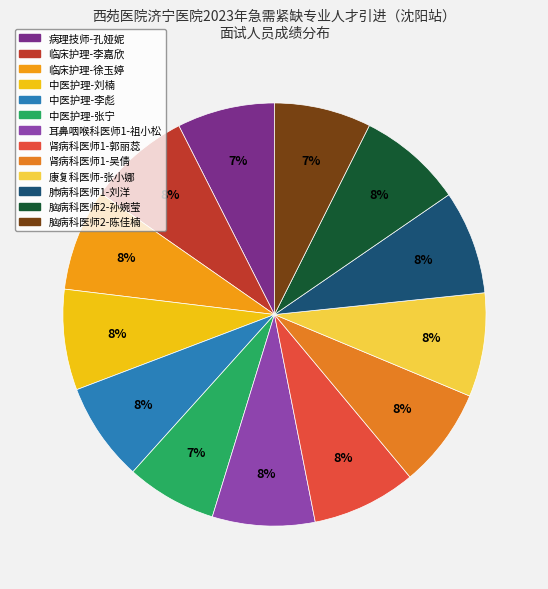

Which slice is the largest?

脑病科医师2-孙婉莹